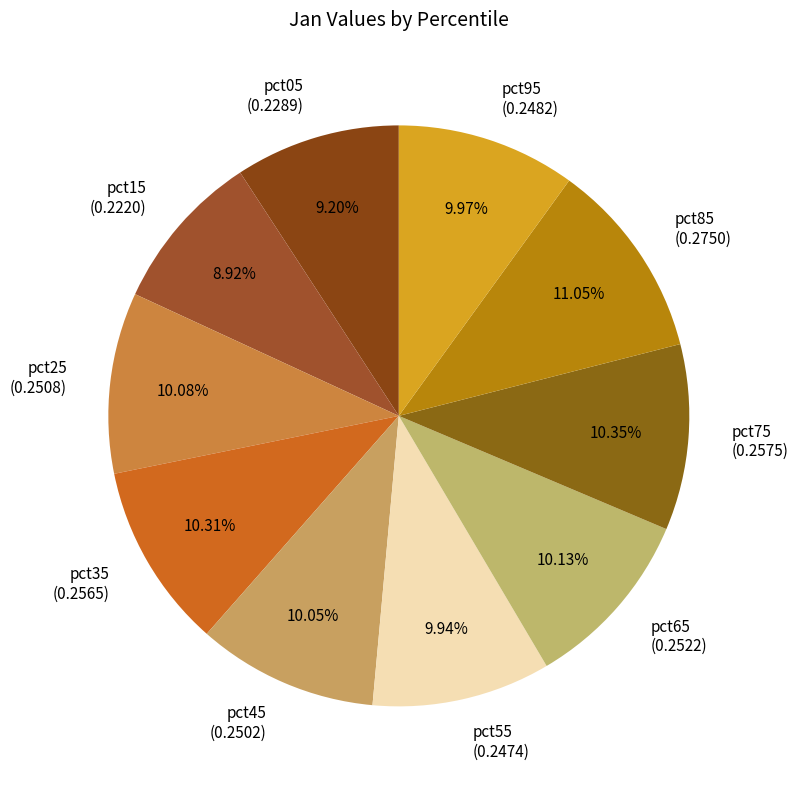

How many slices are in this pie chart?

10